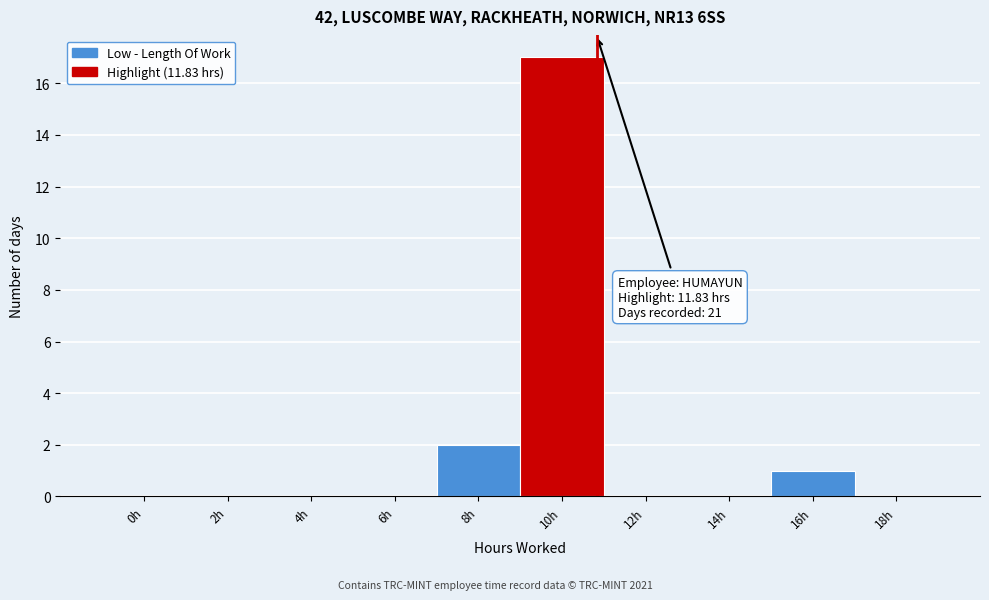

Reading left to right, what are all the values shown in this chart?

0h=0	2h=0	4h=0	6h=0	8h=2	10h=17	12h=0	14h=0	16h=1	18h=0